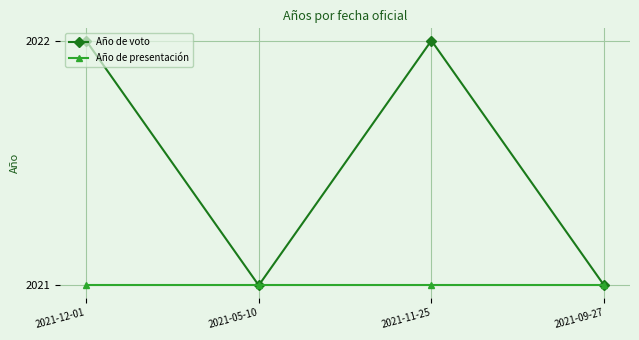

True or false: Año de presentación has more than 2 interior local peaks.

False